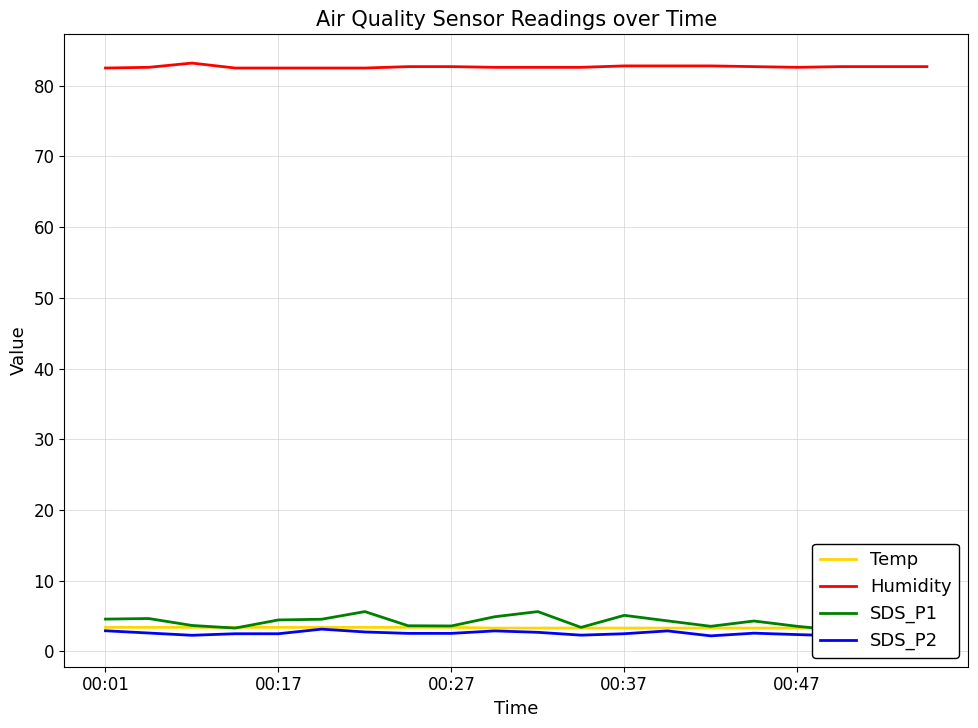

The Humidity series shows 43.3 at 00:27. True or false?

False